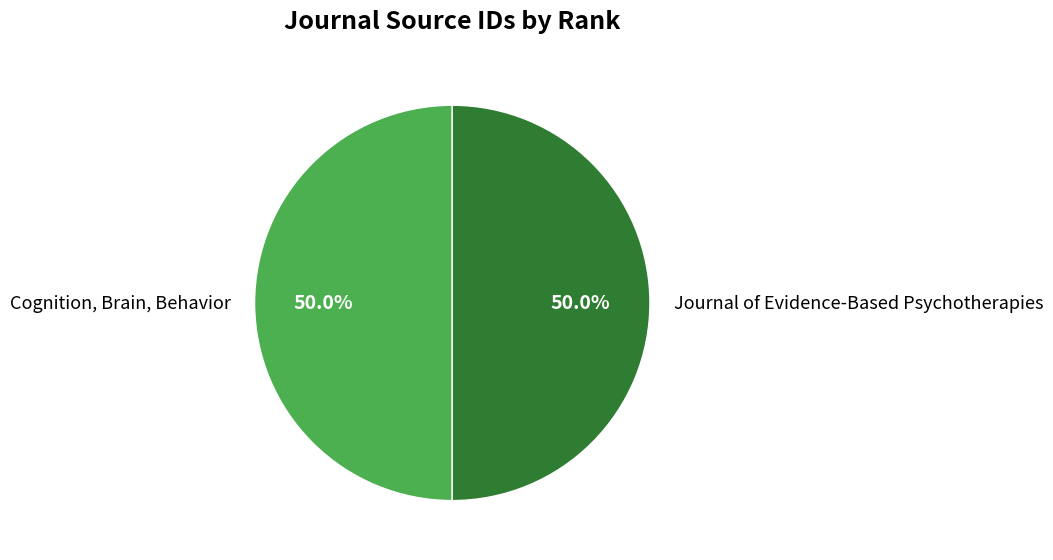

What is the total percentage of Cognition, Brain, Behavior and Journal of Evidence-Based Psychotherapies?

100.0%